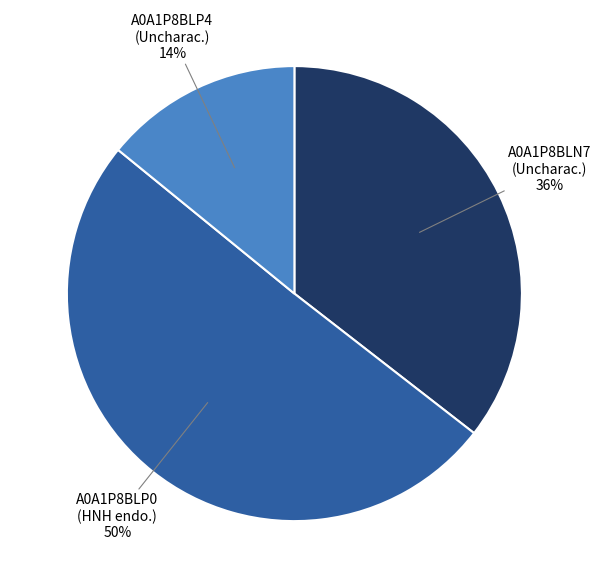

To the nearest percent, what is the difference between the largest and smallest slice percentages?

36%